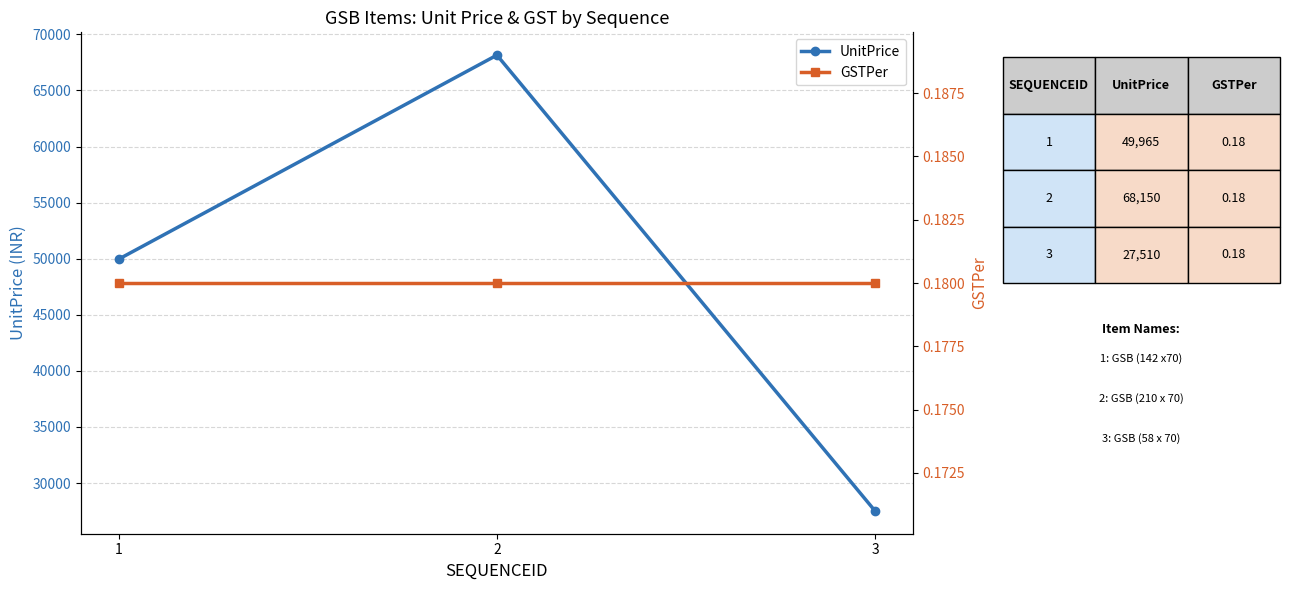

At which category is the sum across all series the highest?

2